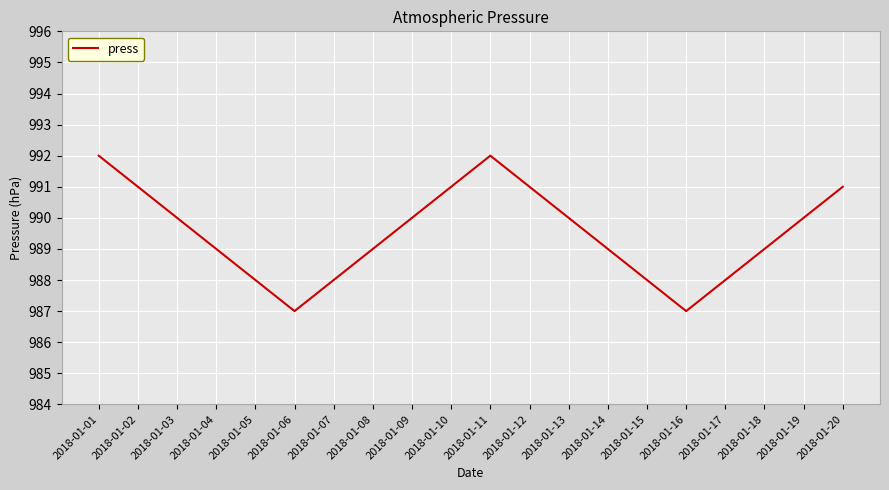

True or false: there are more than 2 points higher than both neighbors.

False